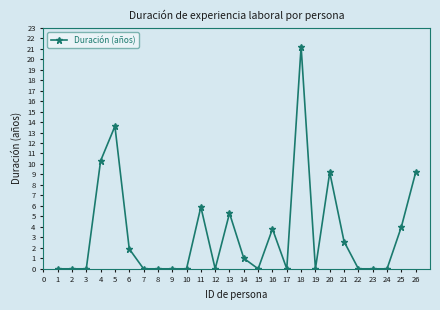

Which has a higher value, 15 or 20?

20